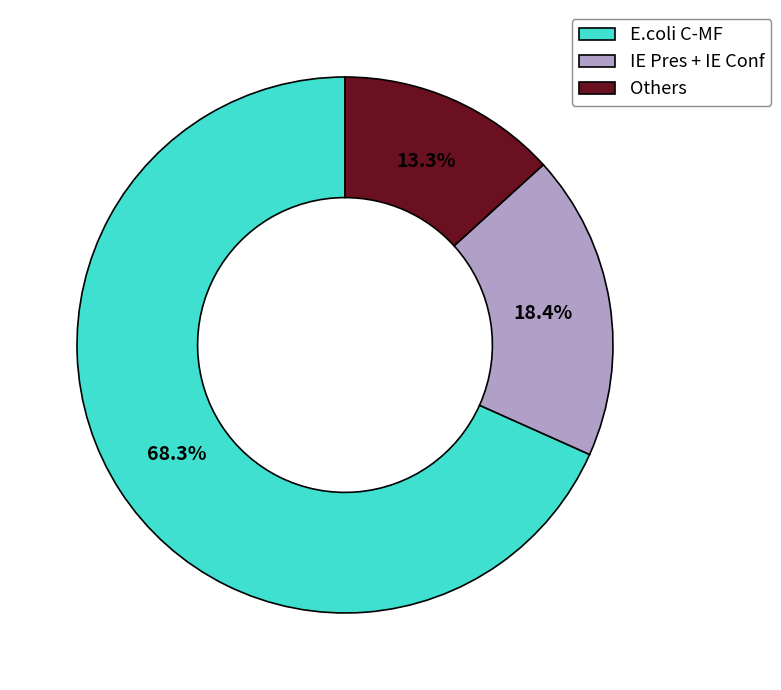

What is the total percentage of E.coli C-MF and IE Pres + IE Conf?

86.7%